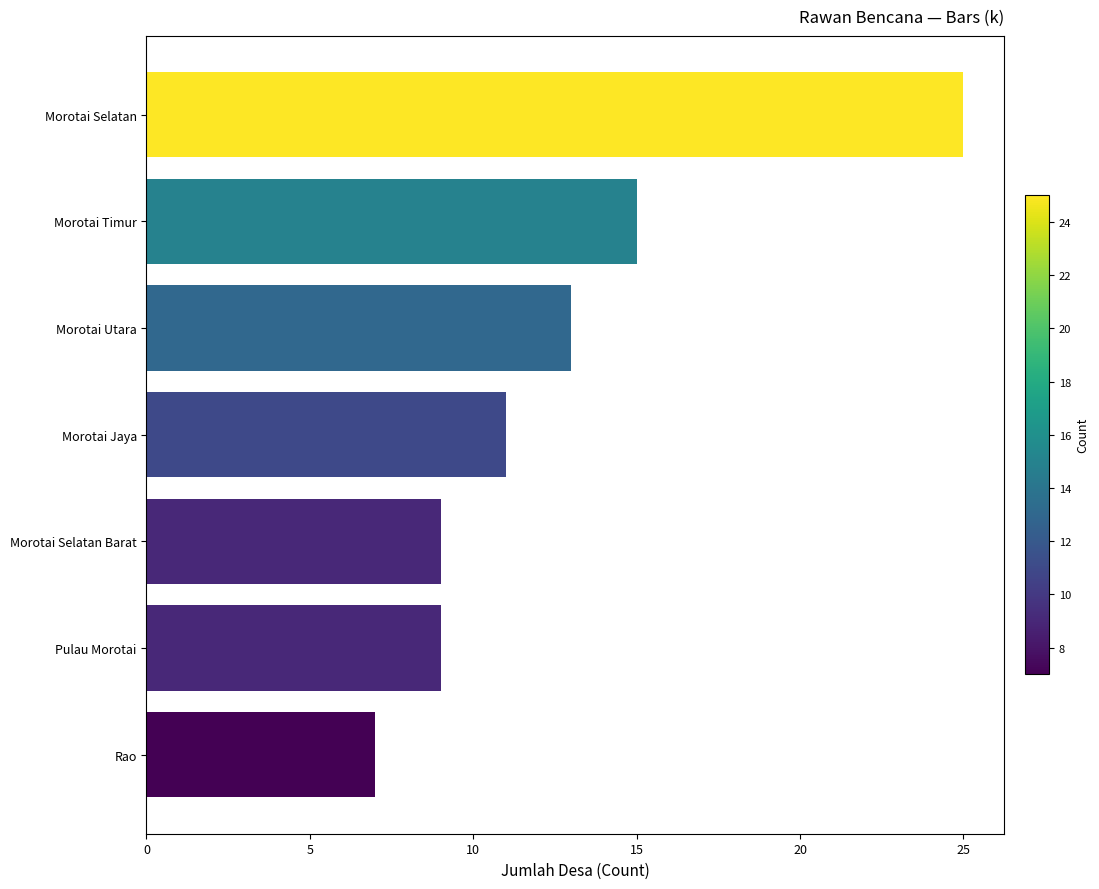

What is the maximum value shown in the chart?

25